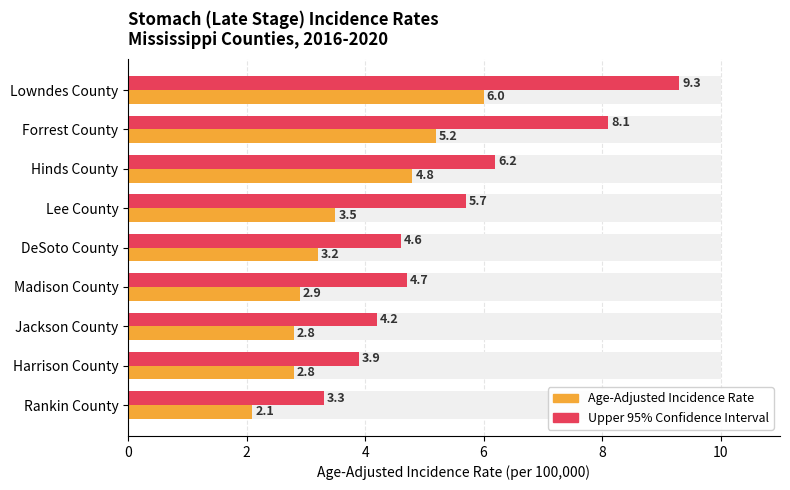

What is the greatest value displayed?

9.3